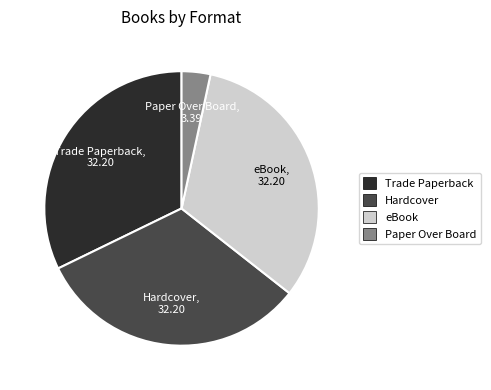

Is it true that Trade Paperback is 32% of the pie?

True